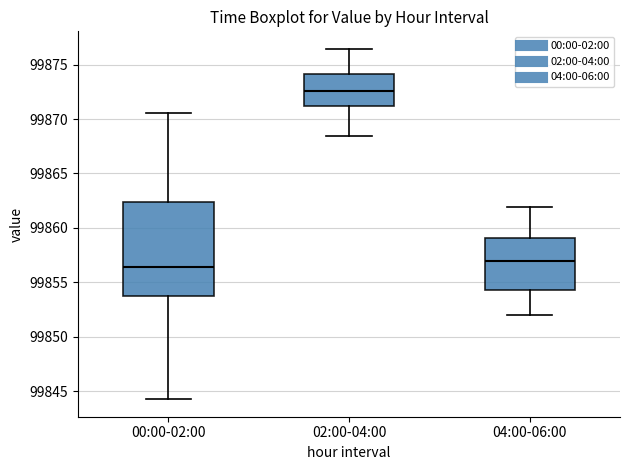

Reading left to right, transcribe this box plot: for each box, give where its median line is, the range the box spans, and where its two whiskers end, as read against the y-axis. The values are not printed on the chart, so give them approximately, as read against the axis.

00:00-02:00: median 99856.5, box 99853.5 to 99862.5, whiskers 99844.5 to 99870.5
02:00-04:00: median 99872.5, box 99871.0 to 99874.0, whiskers 99868.5 to 99876.5
04:00-06:00: median 99857.0, box 99854.5 to 99859.0, whiskers 99852.0 to 99862.0